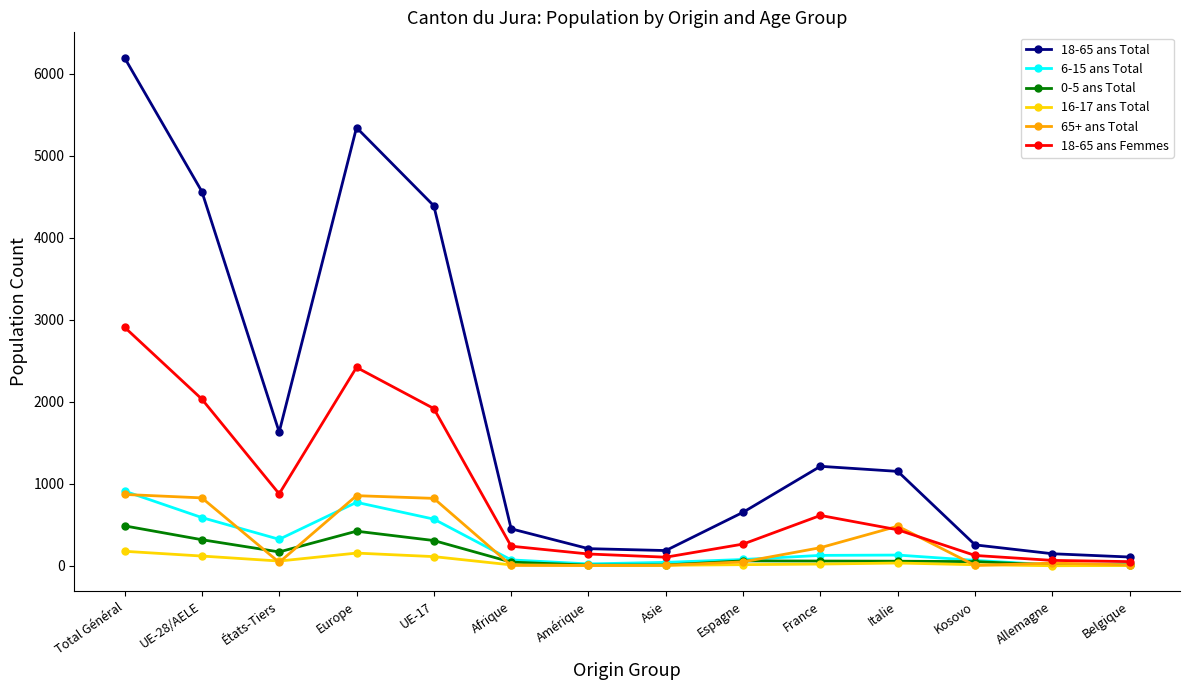

Count the number of data series in this chart.

6